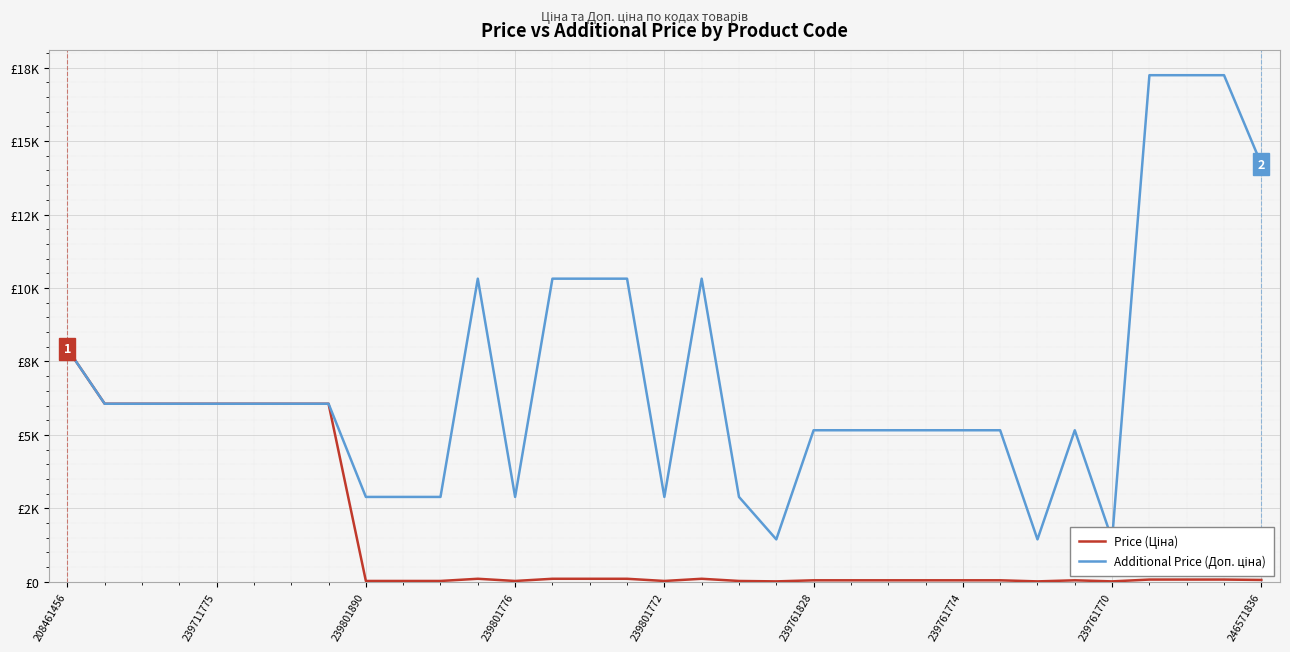

What is the sum of the Additional Price (Доп. ціна) values at 239801890 and 18?

8949.3